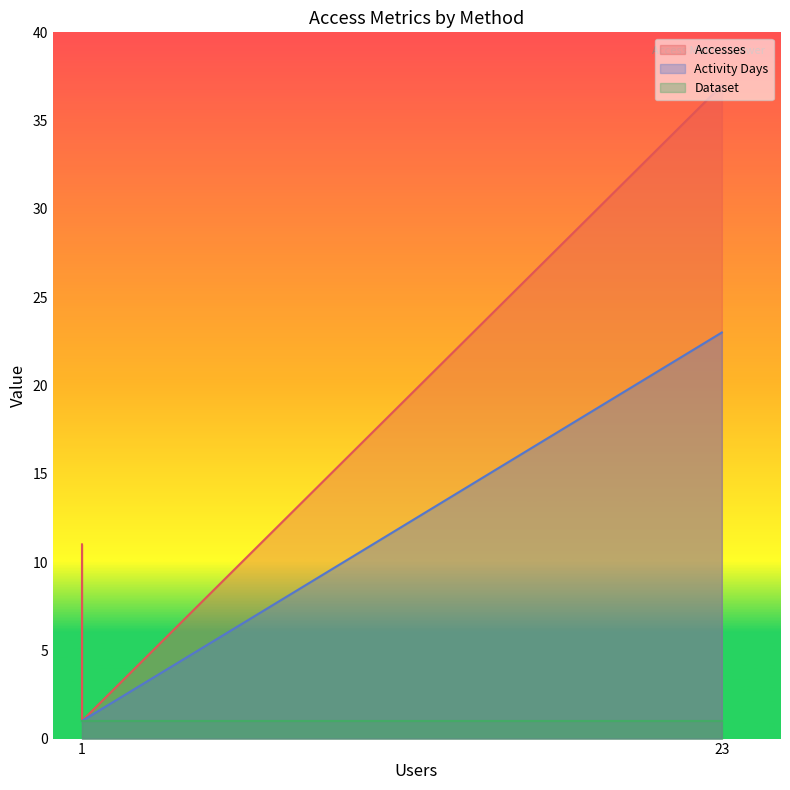

What is the average value of the Dataset series?

1